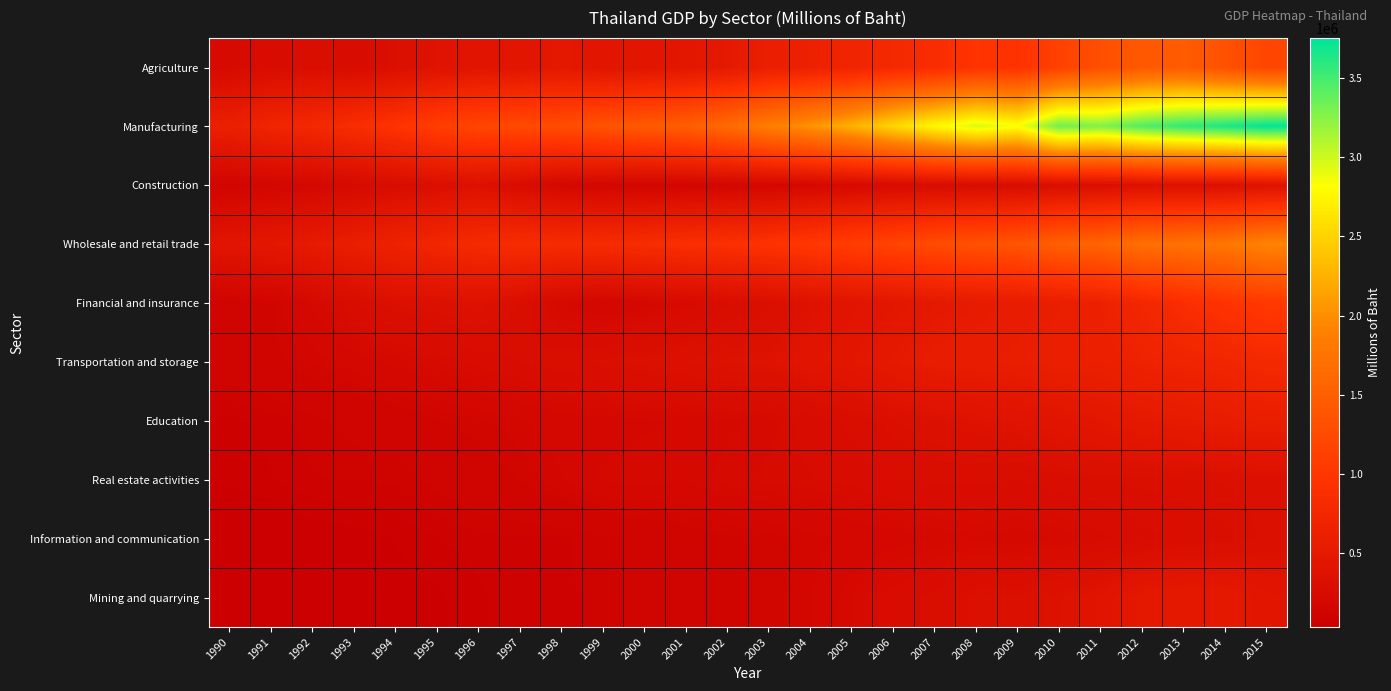

Which label corresponds to the largest value in the chart?

2015